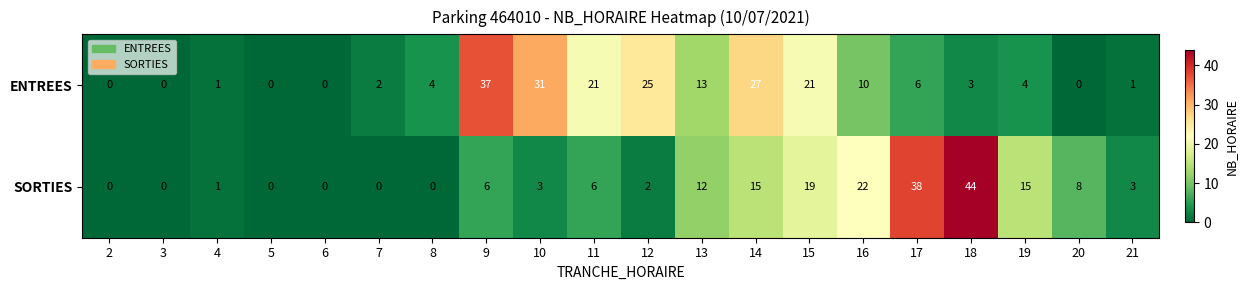

What is the highest value of the SORTIES series?

44